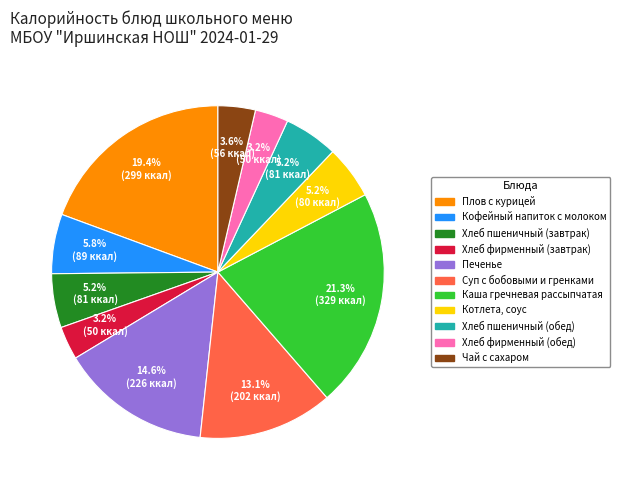

What percentage is the Кофейный напиток с молоком slice, to the nearest percent?

6%